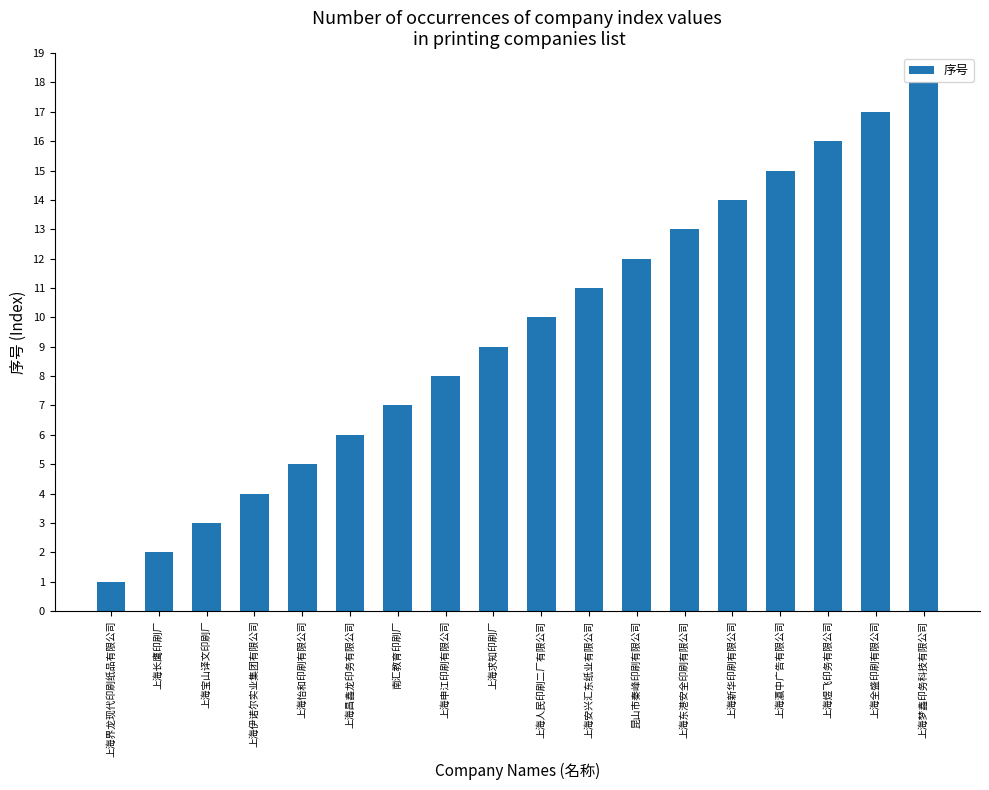

Reading left to right, what are all the values shown in this chart?

上海界龙现代印刷纸品有限公司=1	上海长鹰印刷厂=2	上海宝山译文印刷厂=3	上海伊诺尔实业集团有限公司=4	上海怡和印刷有限公司=5	上海昌鑫龙印务有限公司=6	南汇教育印刷厂=7	上海申江印刷有限公司=8	上海求知印刷厂=9	上海人民印刷二厂有限公司=10	上海安兴汇东纸业有限公司=11	昆山市秦峰印刷有限公司=12	上海东港安全印刷有限公司=13	上海新华印刷有限公司=14	上海瀛中广告有限公司=15	上海煜飞印务有限公司=16	上海全盛印刷有限公司=17	上海梦鑫印务科技有限公司=18